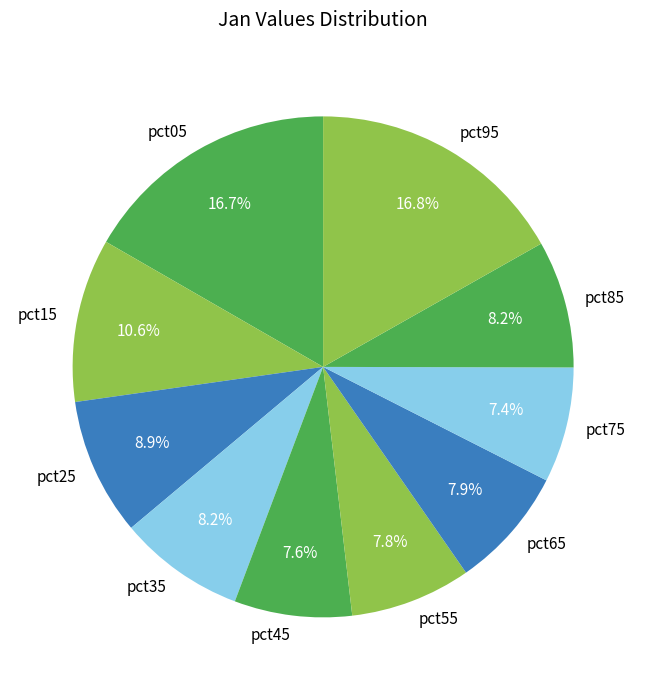

To the nearest percent, what percentage of the pie is pct15?

11%